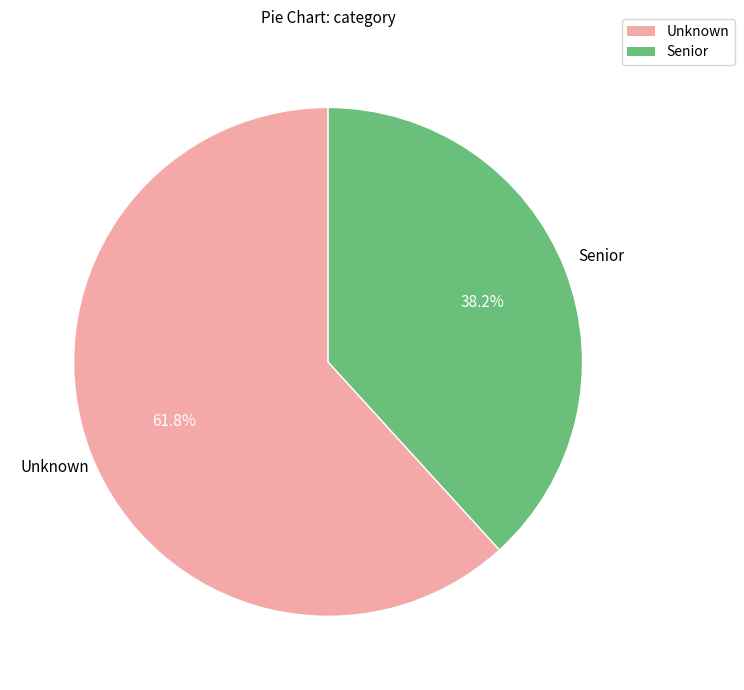

What percentage is NOT represented by Senior?

61.8%